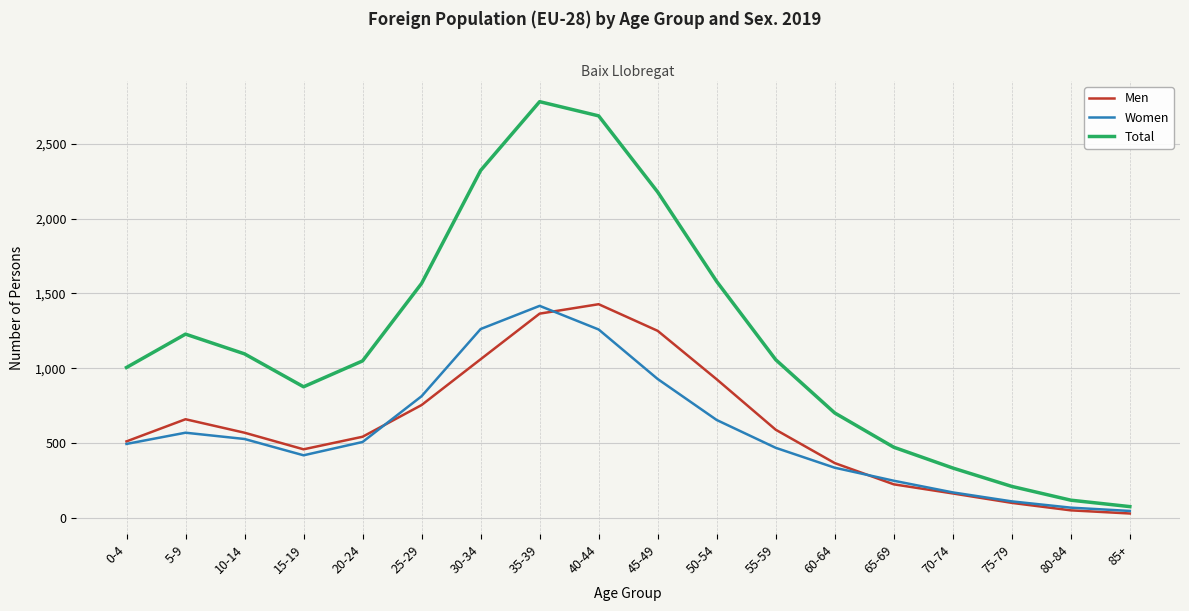

True or false: Total and Men cross at least once.

False